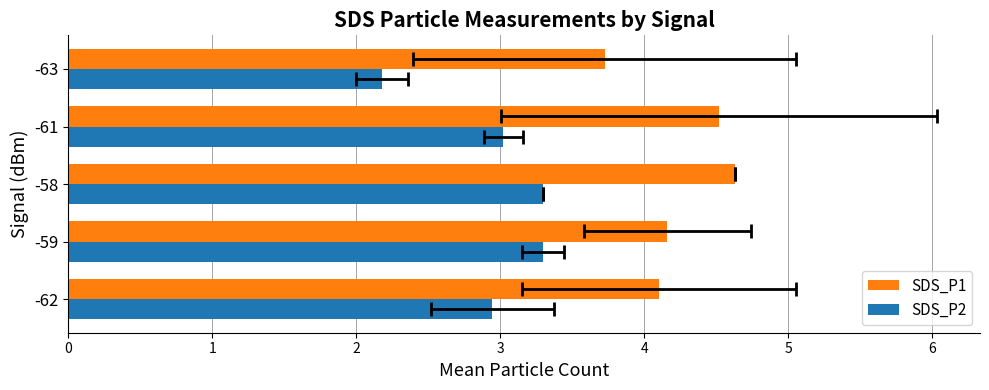

The value of SDS_P1 at -62 is 4.1. True or false?

True